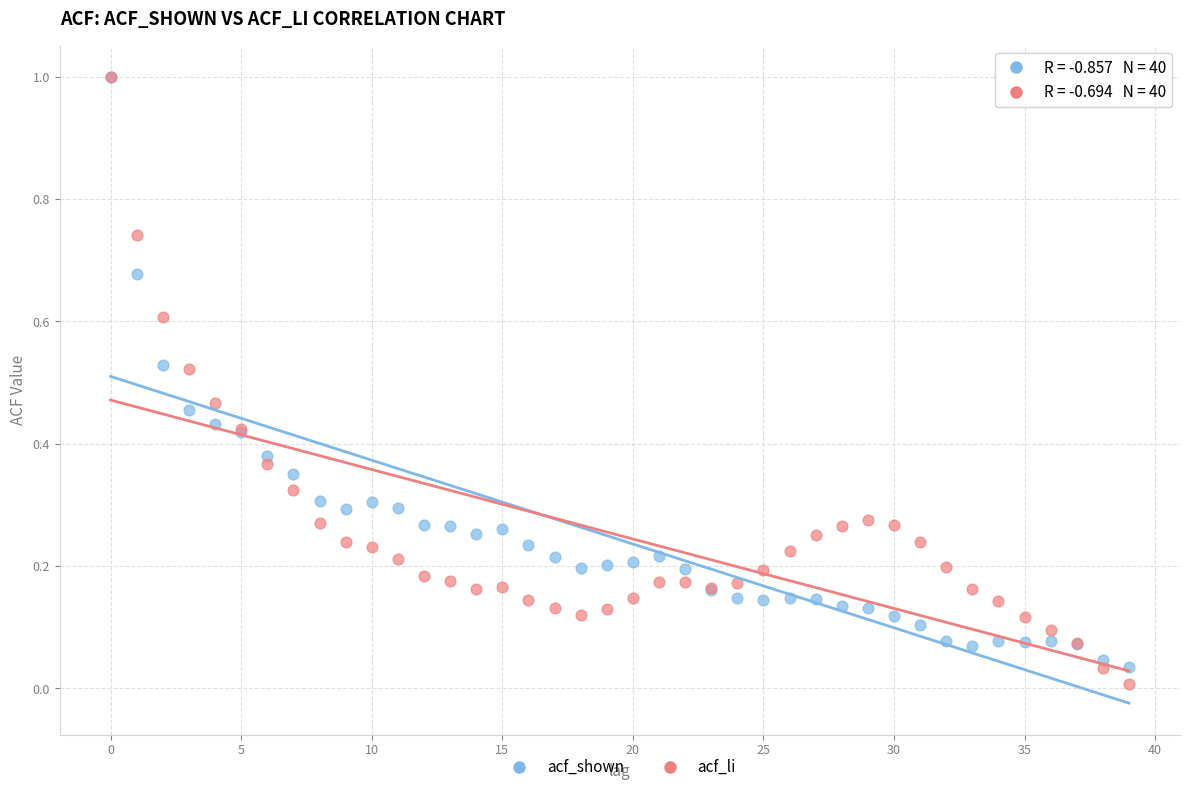

Which series has the largest Y range (max minus min)?

acf_li